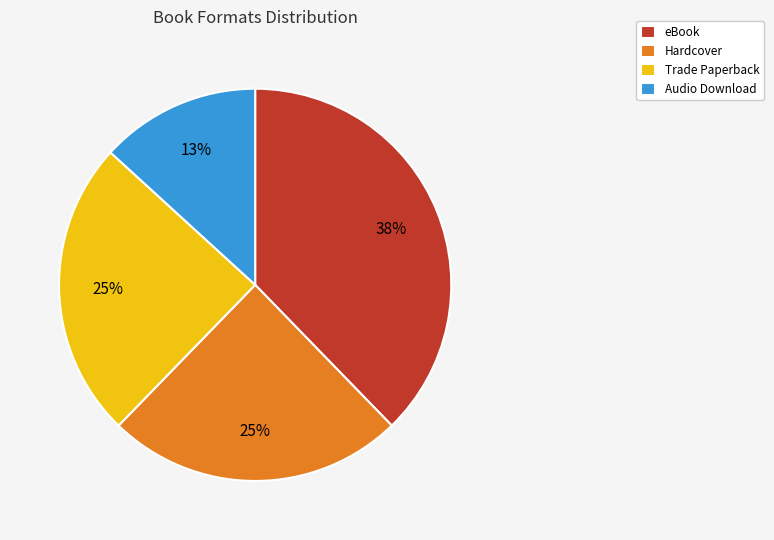

Which has a higher value, eBook or Hardcover?

eBook